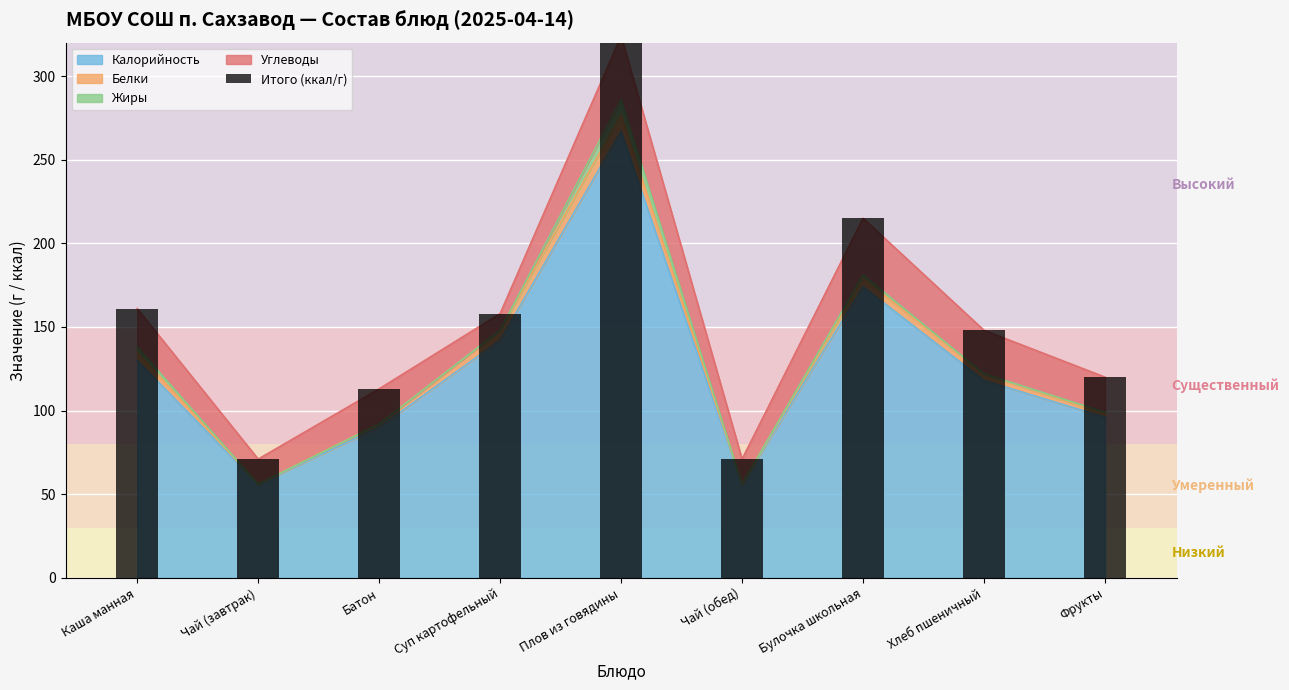

What is the difference between the values at Плов из говядины and Каша манная?

163